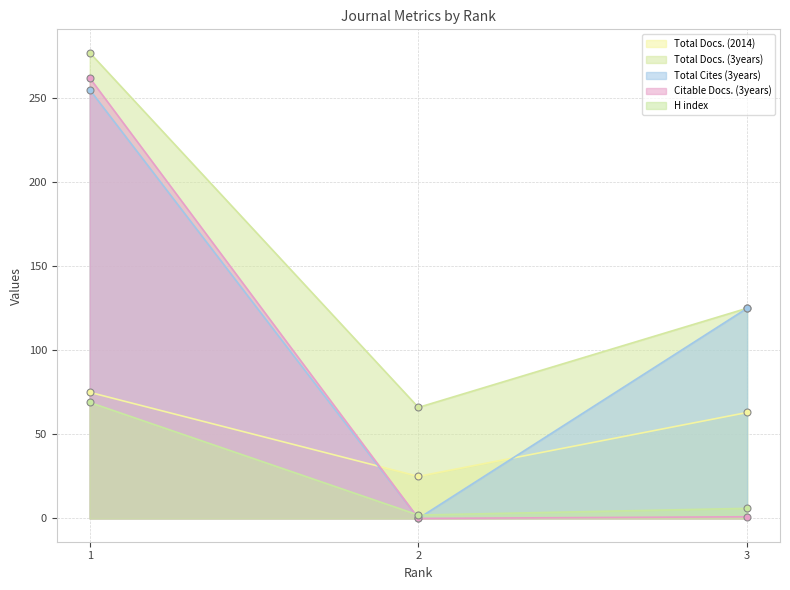

Rank the series by their maximum value, from lowest to highest.

H index, Total Docs. (2014), Total Cites (3years), Citable Docs. (3years), Total Docs. (3years)